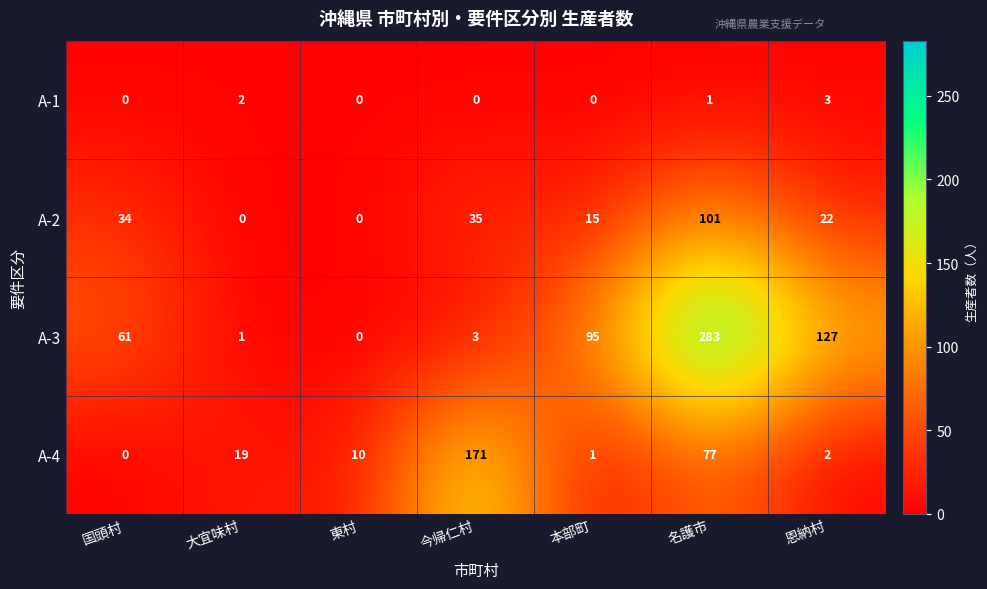

What is the greatest value displayed?

283